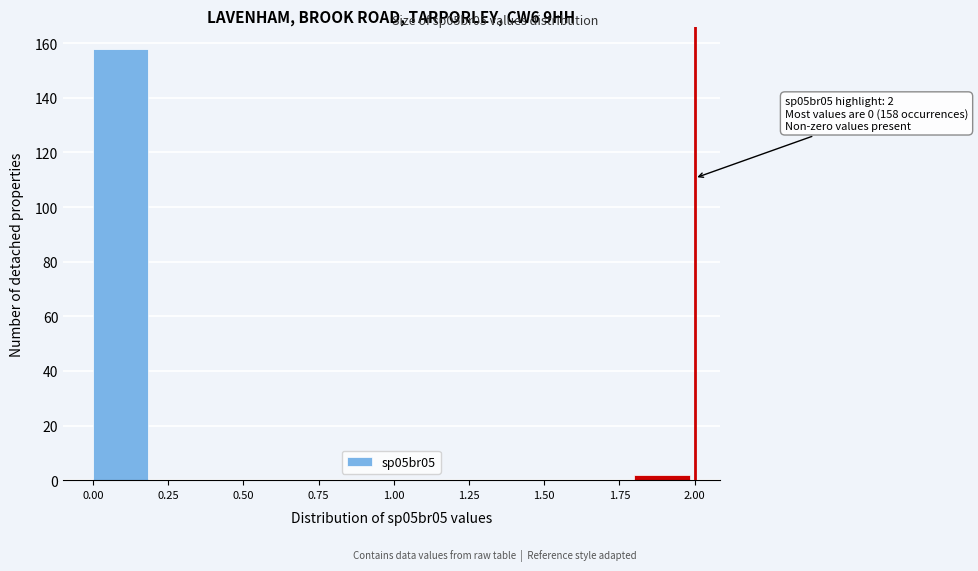

Which range on the x-axis has the tallest bar?

0.0 to 0.2